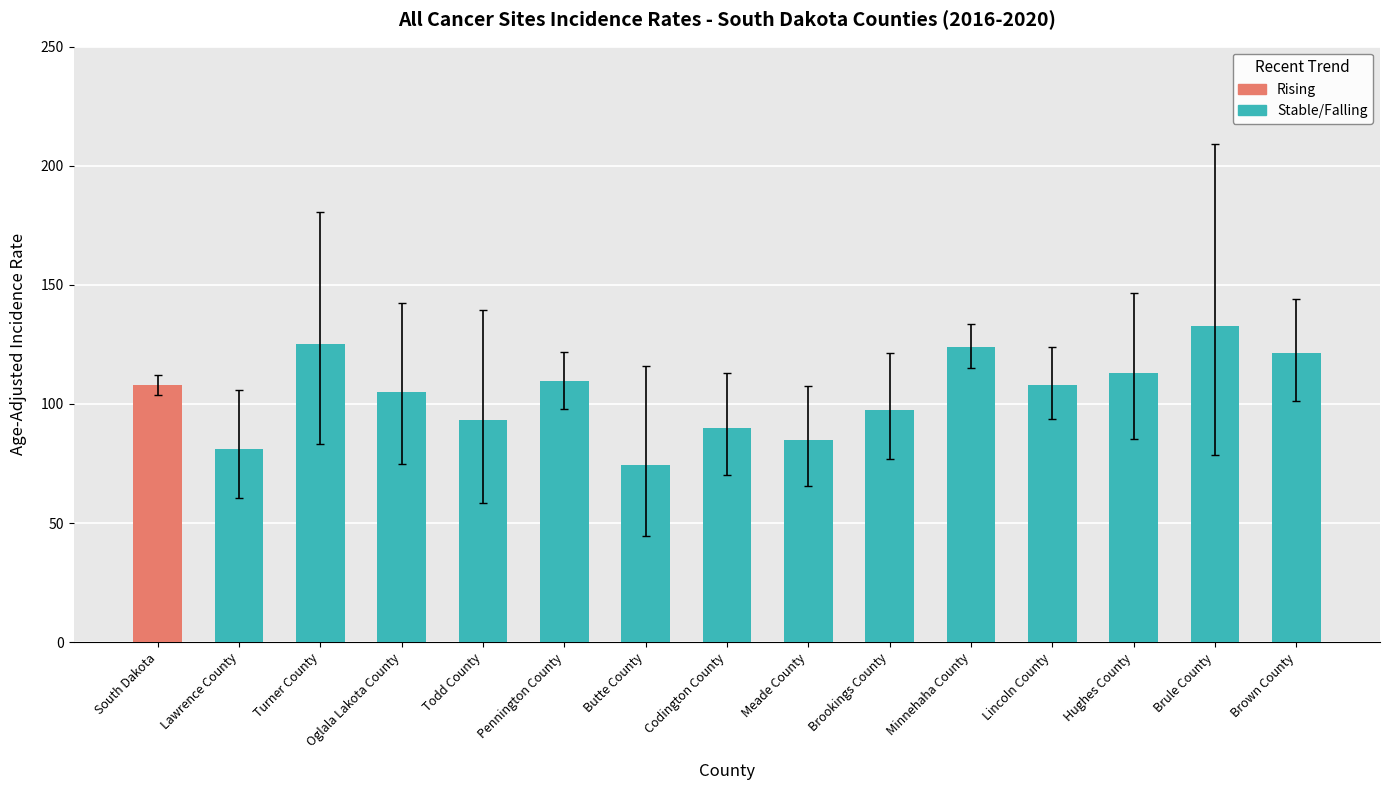

What is the difference between the values at Butte County and Lincoln County?

33.5